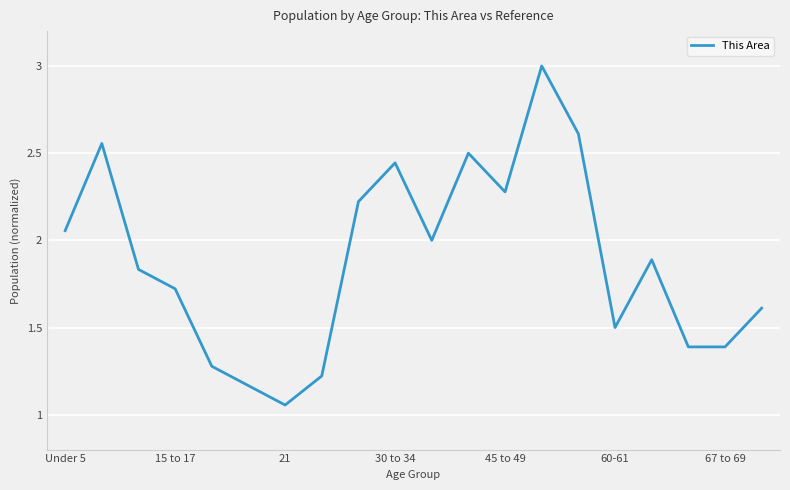

What is the average value?

1.9